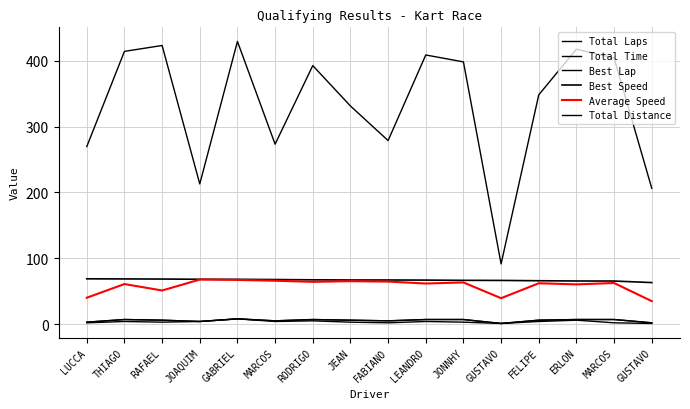

Is this an area chart (filled region under the line)?

No